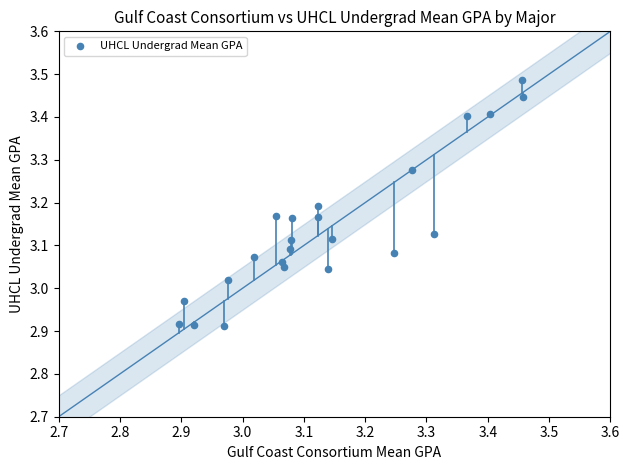

What is the range of X values (max minus min)?

0.6